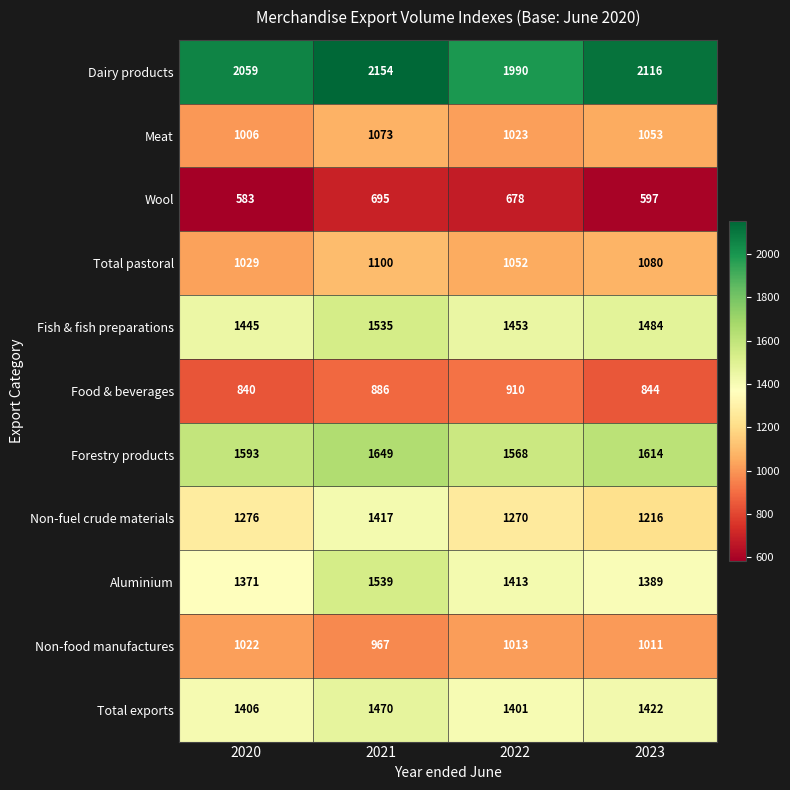

What is the average value of the Dairy products series?

2080